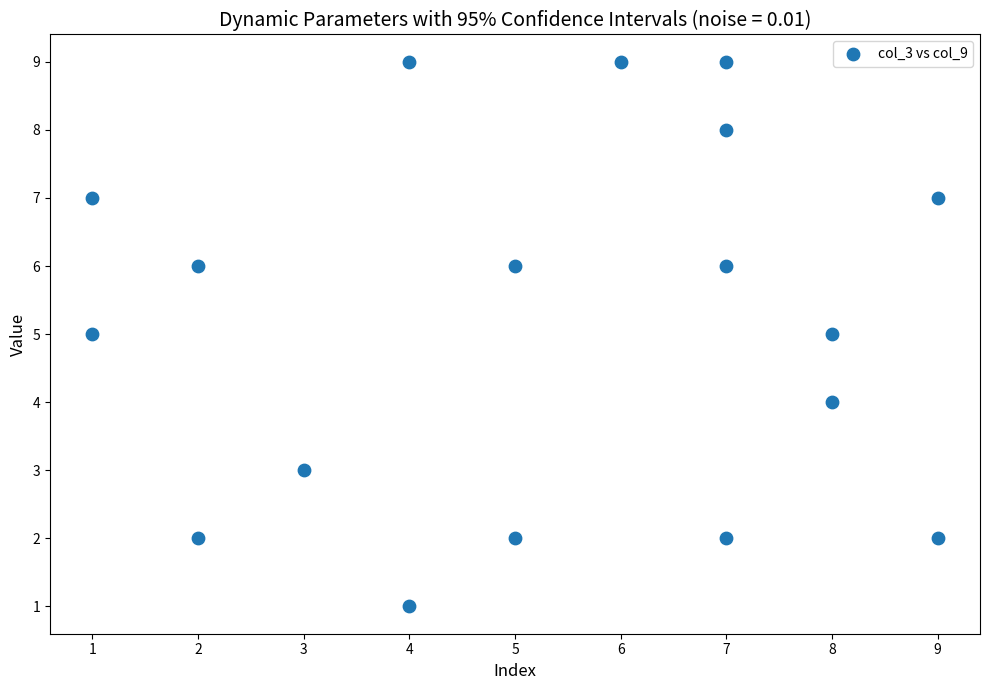

What is the range of X values (max minus min)?

8